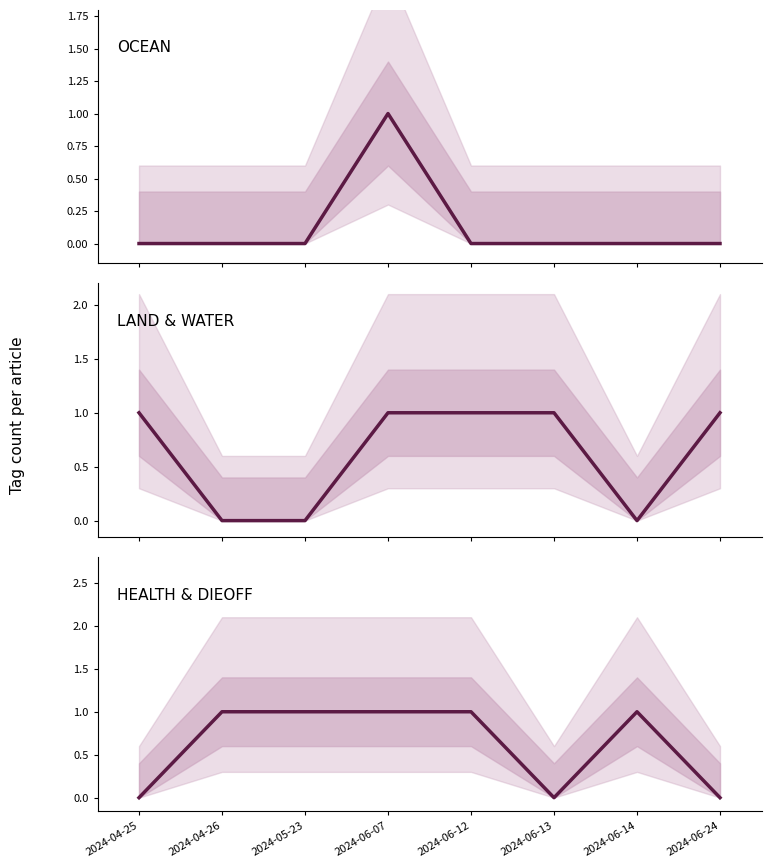

Which series has the widest spread of values?

OCEAN